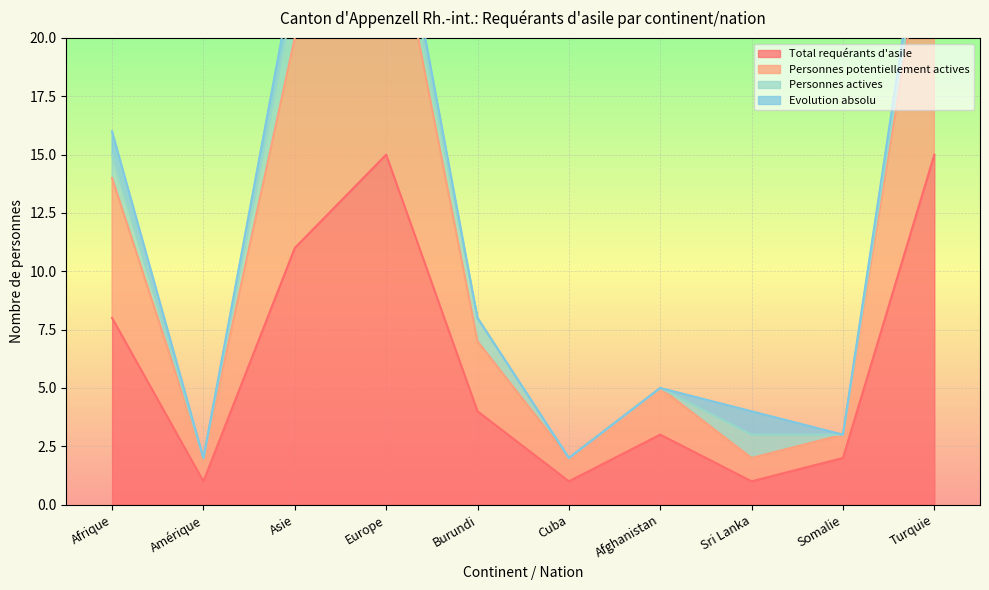

The value of Total requérants d'asile at Sri Lanka is 2. True or false?

False